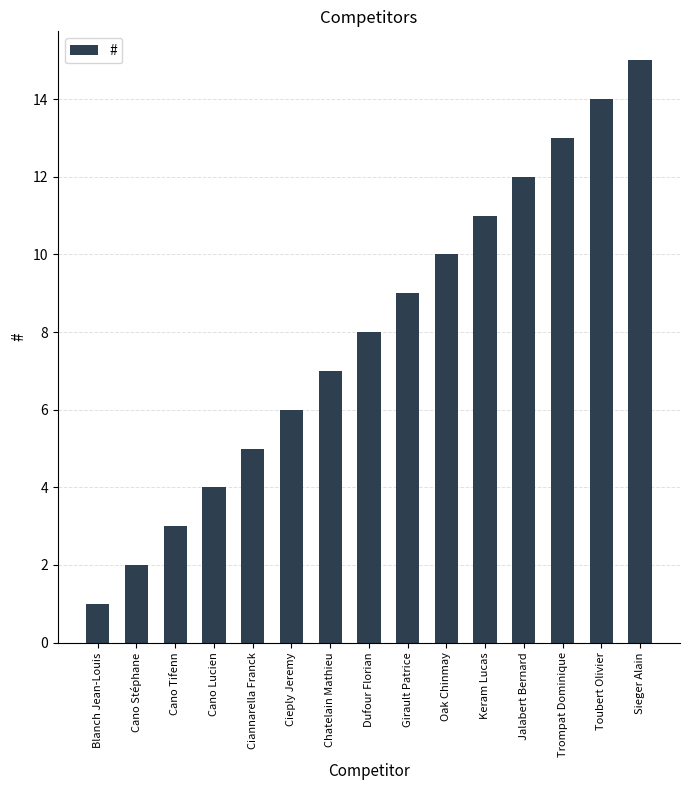

Reading right to left, transcribe all the data shown in this chart.

15	14	13	12	11	10	9	8	7	6	5	4	3	2	1